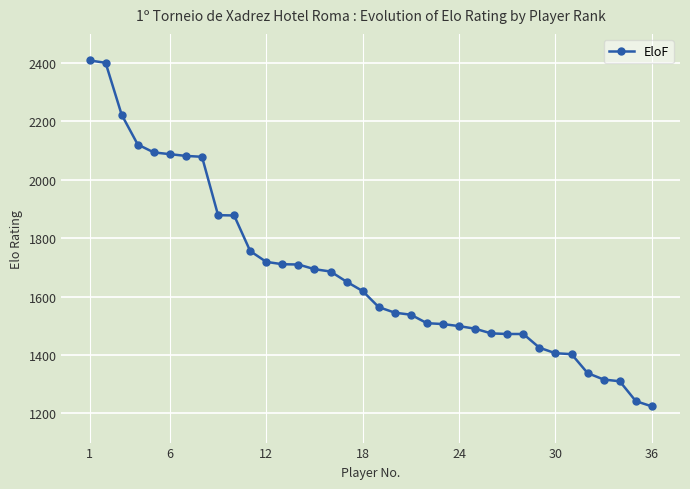

What is the value of the 14th point from the left?

1710